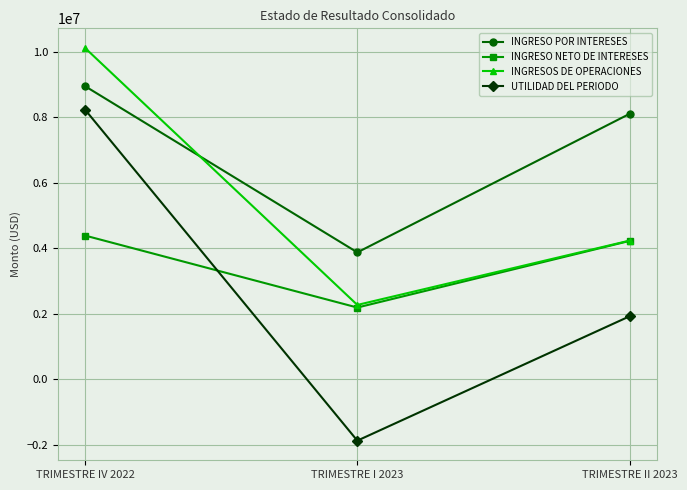

Rank the series by their average value, from highest to lowest.

INGRESO POR INTERESES, INGRESOS DE OPERACIONES, INGRESO NETO DE INTERESES, UTILIDAD DEL PERIODO